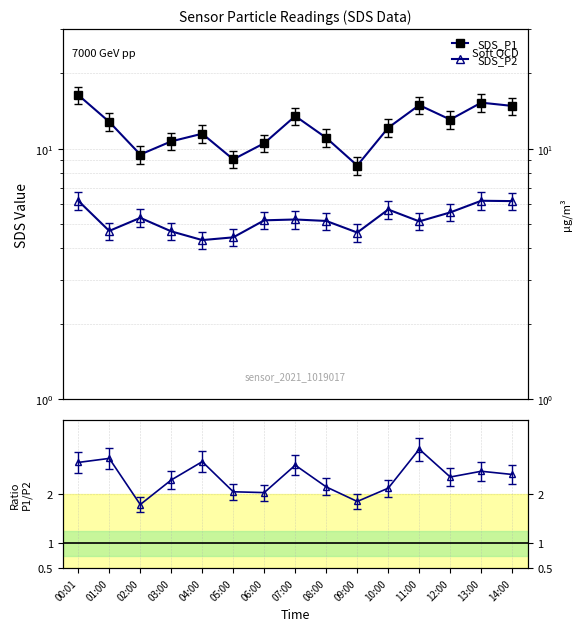

Which series changed the most between 04:00 and 08:00?

SDS_P2